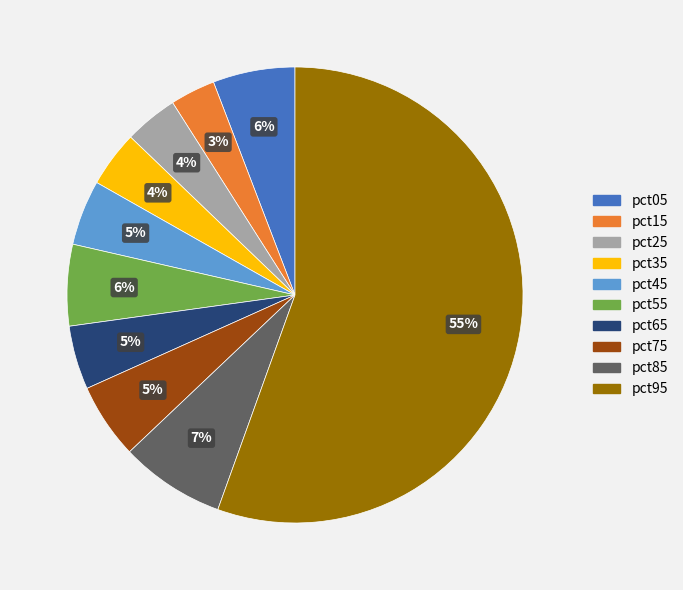

To the nearest percent, what is the average slice percentage?

10%